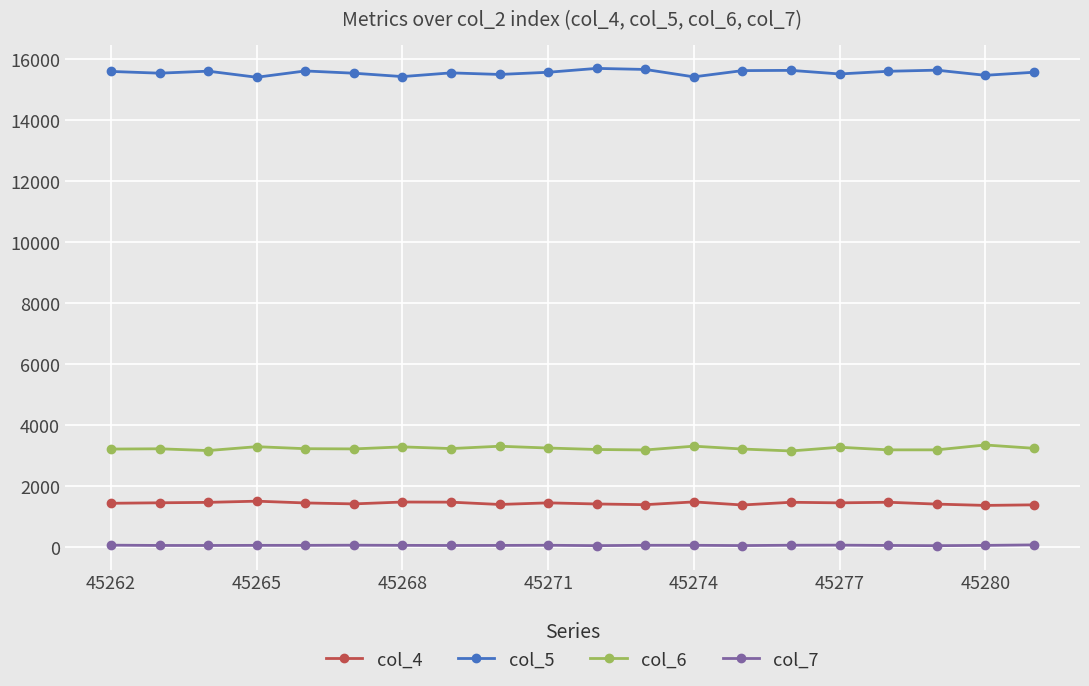

How many categories are shown in the chart?

20